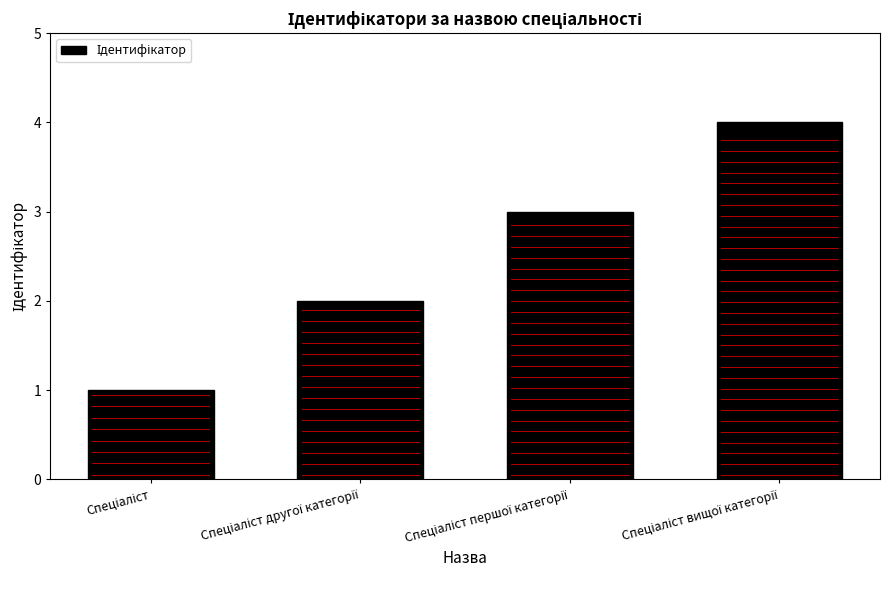

What is the maximum value shown in the chart?

4